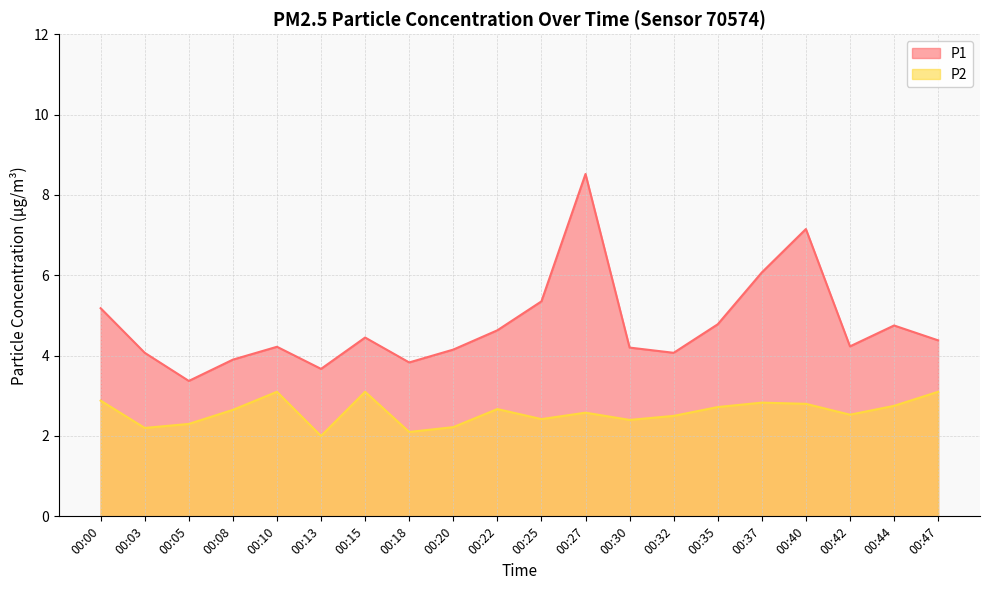

Is it true that P2 equals 2.5 at 00:42?

True